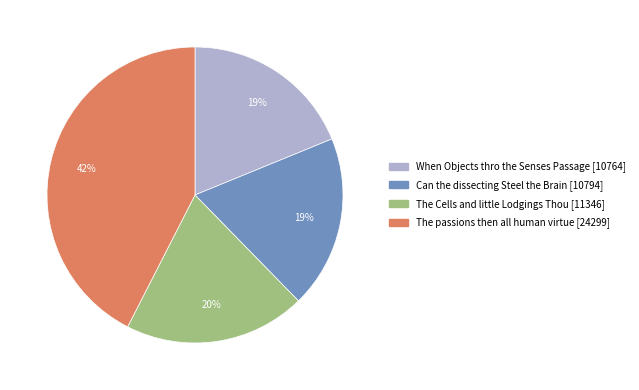

Is the sum of The Cells and little Lodgings Thou and When Objects thro the Senses Passage greater than half?

No